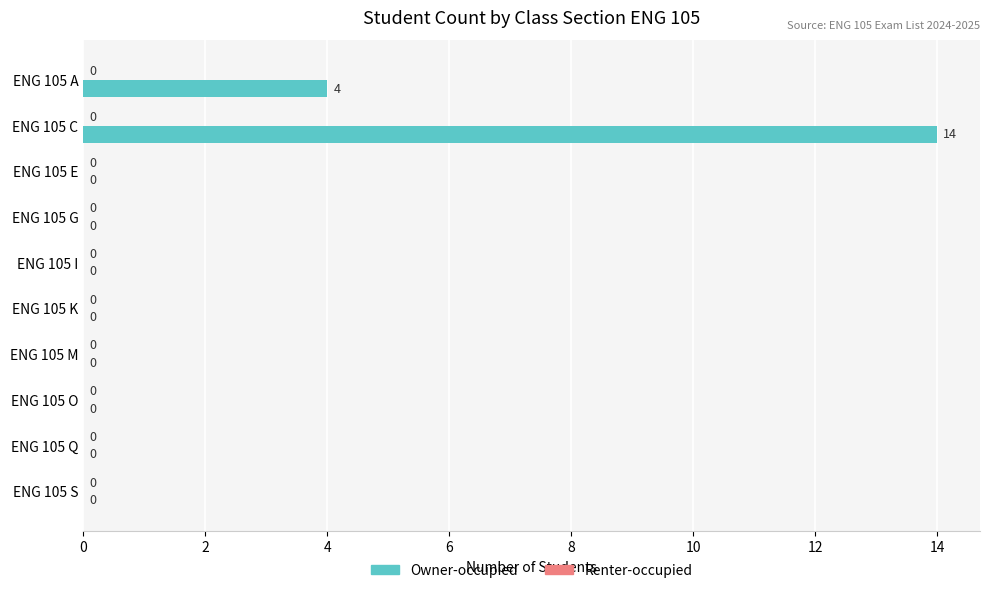

Reading top to bottom, list all the values displayed in this chart.

ENG 105 A=4	ENG 105 C=14	ENG 105 E=0	ENG 105 G=0	ENG 105 I=0	ENG 105 K=0	ENG 105 M=0	ENG 105 O=0	ENG 105 Q=0	ENG 105 S=0